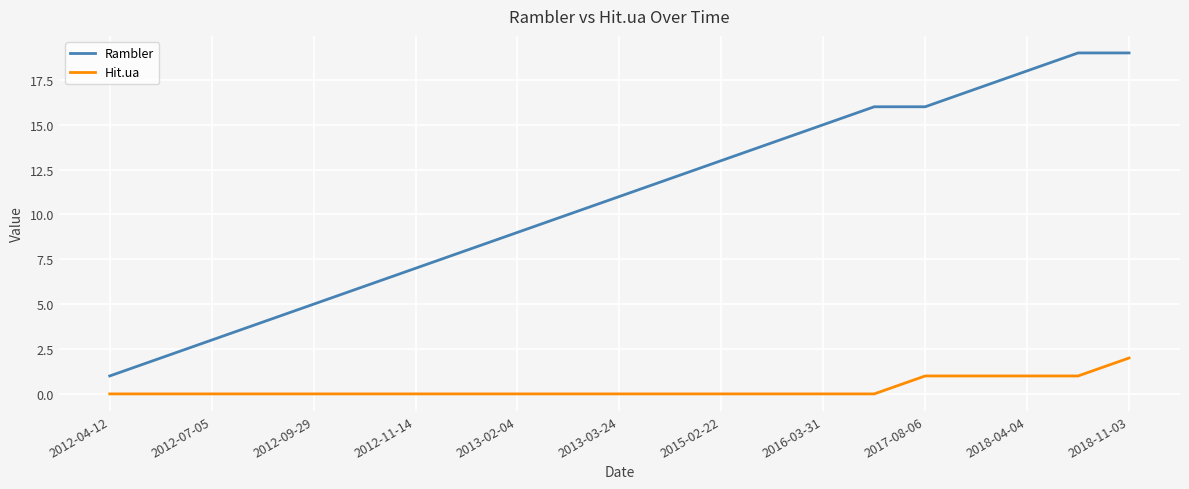

Does the chart display data point markers on the line(s)?

No